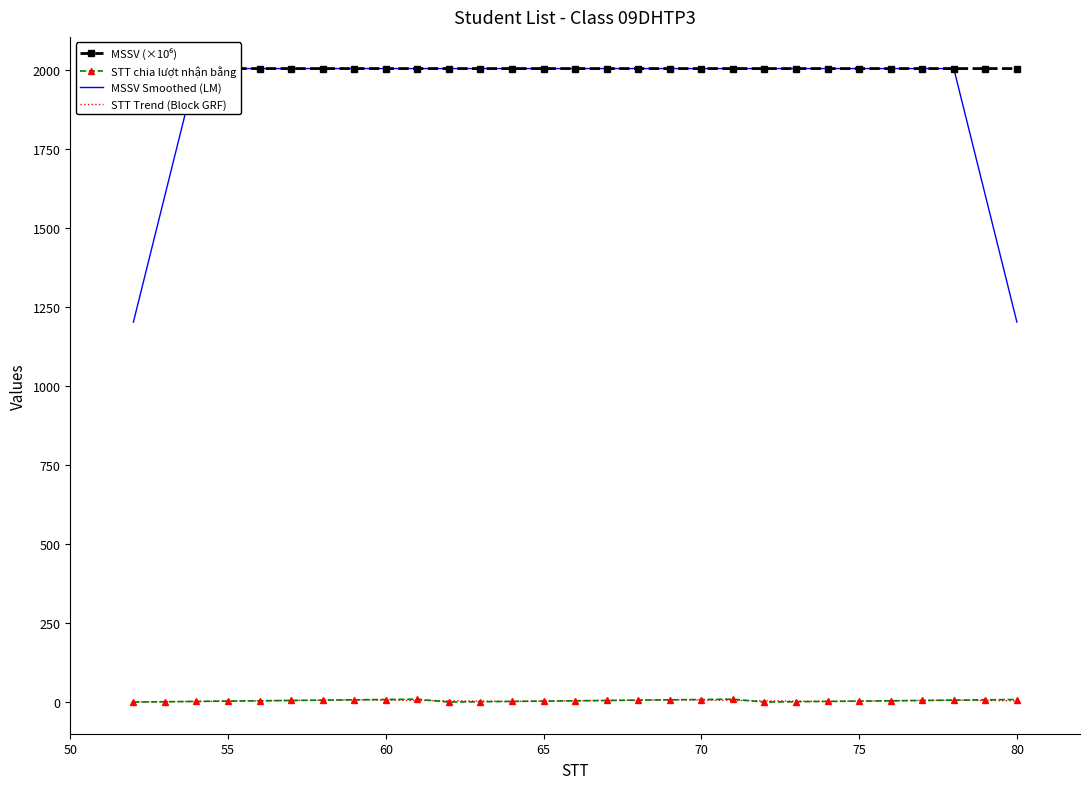

True or false: MSSV Smoothed (LM) and STT Trend (Block GRF) intersect in this chart.

False